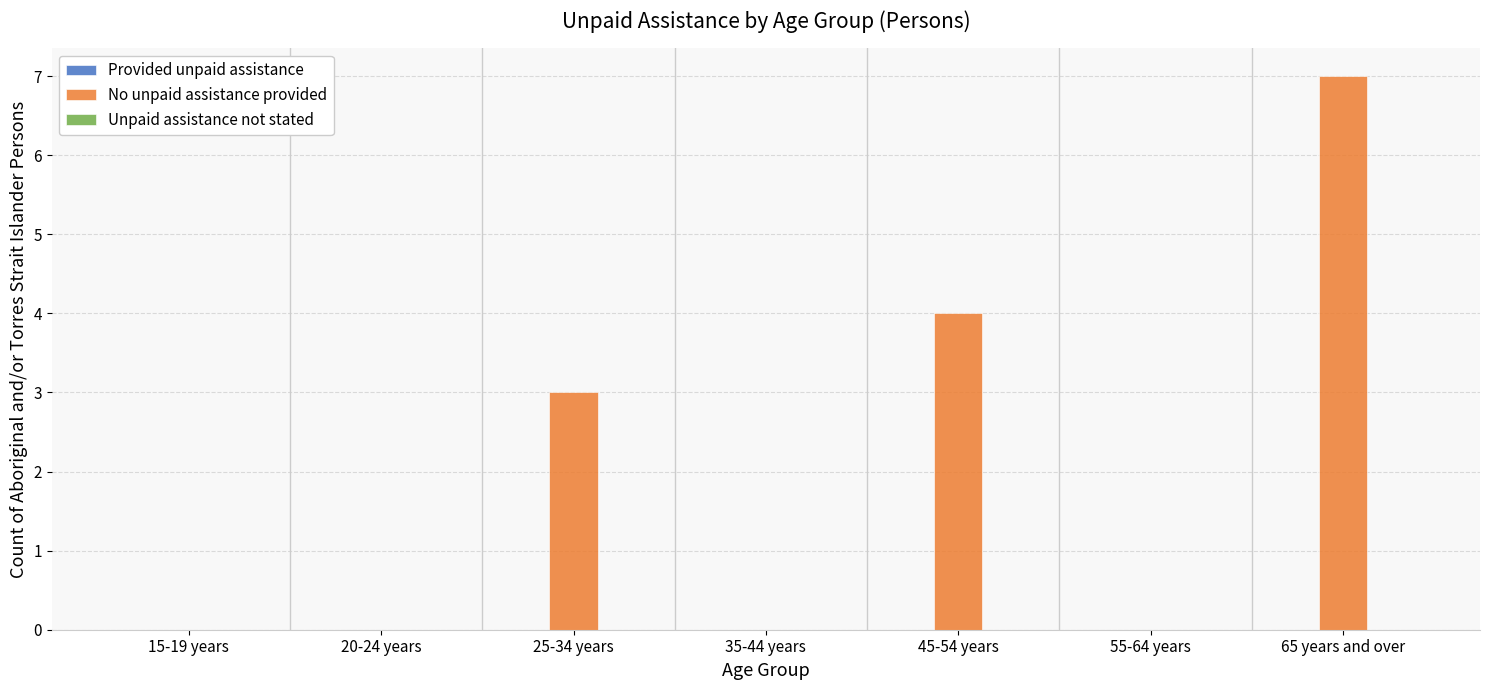

Is it true that the value at 35-44 years is 0?

True